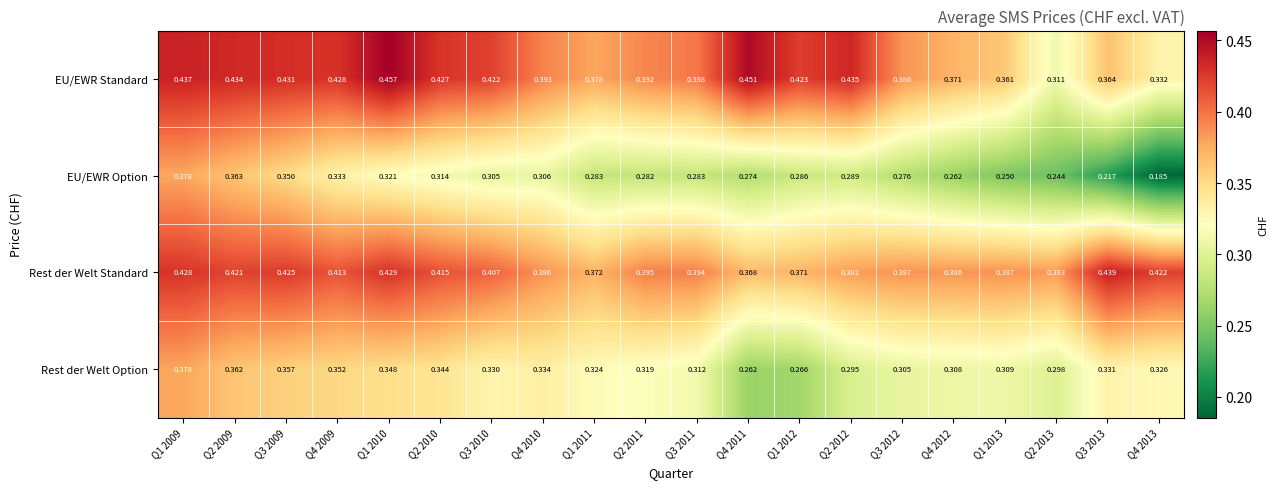

At Q1 2013, list the series in order from largest to smallest.

Rest der Welt Standard, EU/EWR Standard, Rest der Welt Option, EU/EWR Option